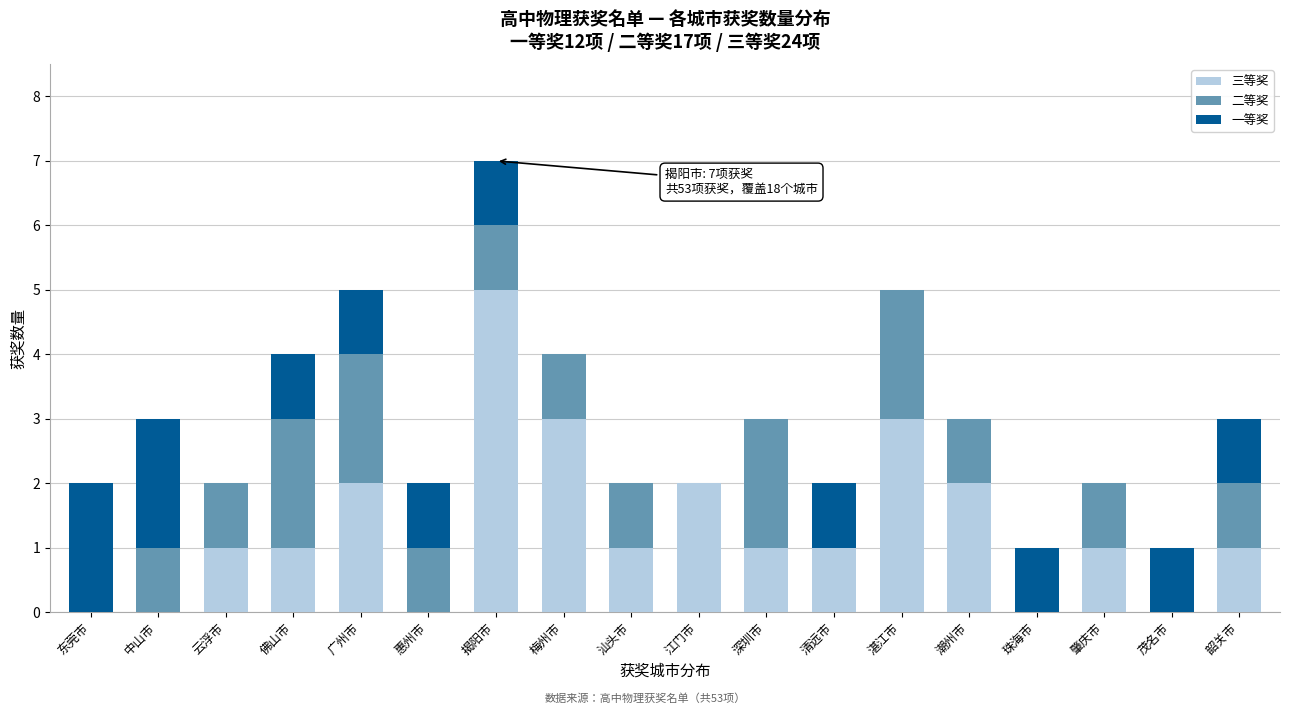

At which label does 三等奖 reach its peak?

揭阳市